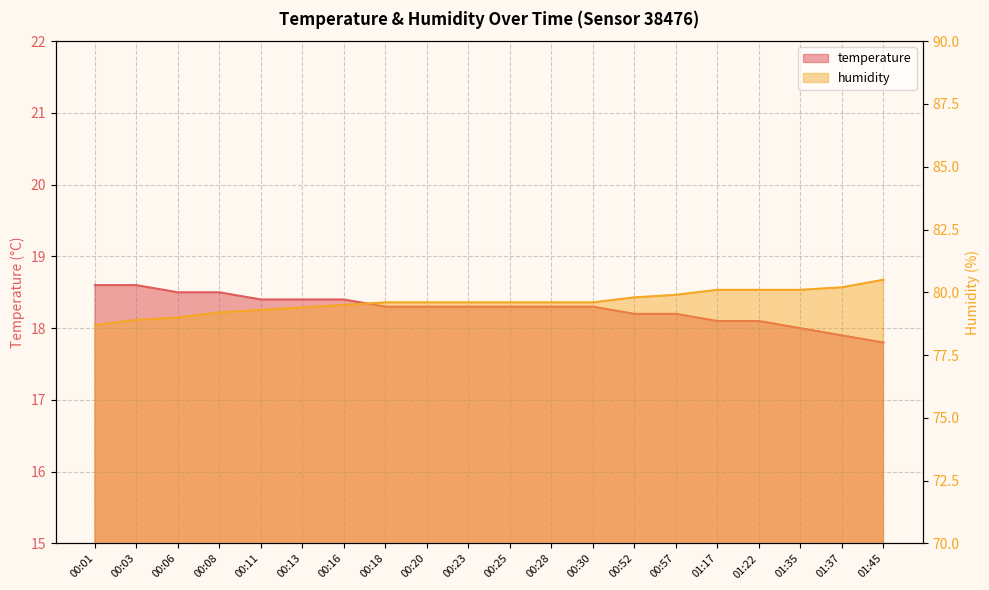

At 00:28, list the series in order from smallest to largest.

temperature, humidity